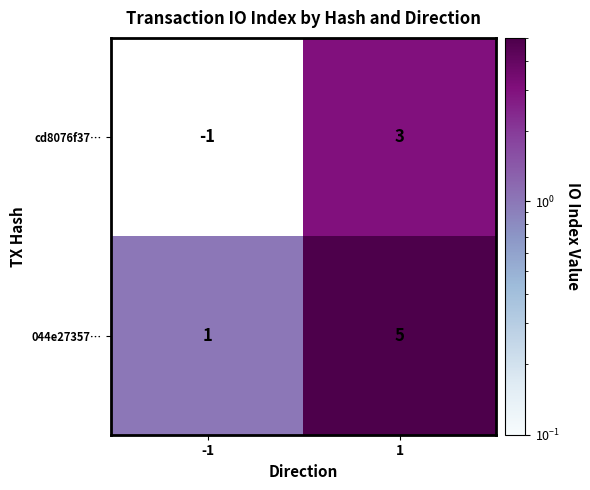

At how many categories does at least one series exceed 3?

1